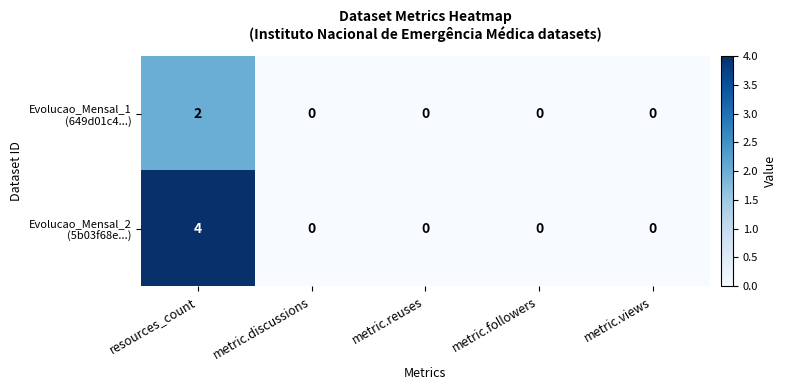

What is the total value across all series at resources_count?

6